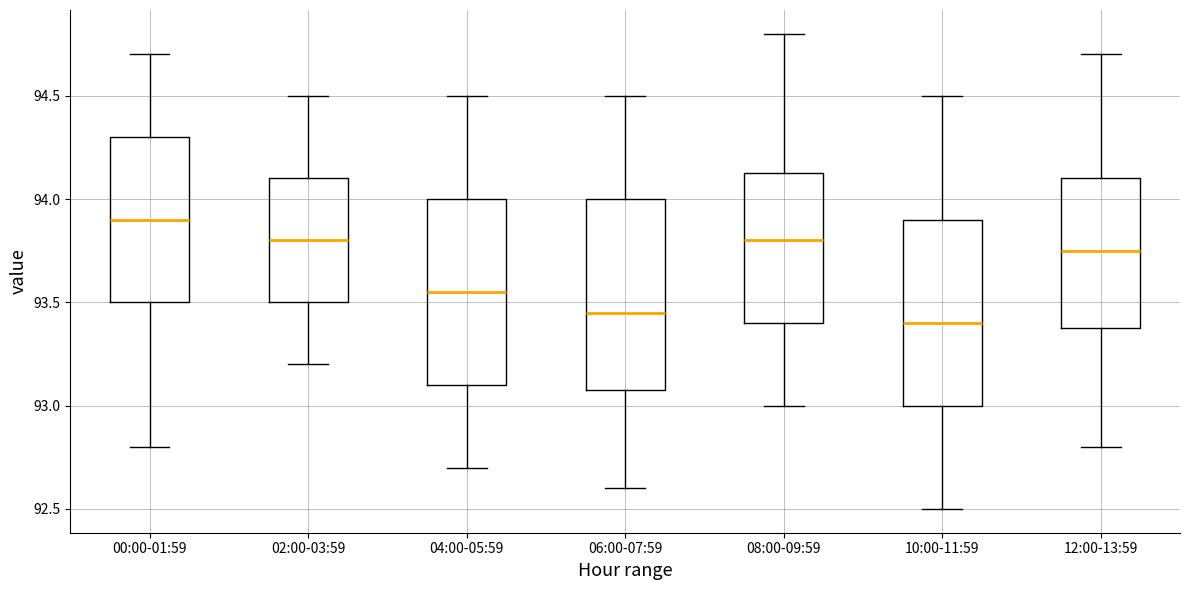

Reading left to right, transcribe this box plot: for each box, give where its median line is, the range the box spans, and where its two whiskers end, as read against the y-axis. The values are not printed on the chart, so give them approximately, as read against the axis.

00:00-01:59: median 93.90, box 93.50 to 94.30, whiskers 92.80 to 94.70
02:00-03:59: median 93.80, box 93.50 to 94.10, whiskers 93.20 to 94.50
04:00-05:59: median 93.55, box 93.10 to 94.00, whiskers 92.70 to 94.50
06:00-07:59: median 93.45, box 93.10 to 94.00, whiskers 92.60 to 94.50
08:00-09:59: median 93.80, box 93.40 to 94.15, whiskers 93.00 to 94.80
10:00-11:59: median 93.40, box 93.00 to 93.90, whiskers 92.50 to 94.50
12:00-13:59: median 93.75, box 93.40 to 94.10, whiskers 92.80 to 94.70